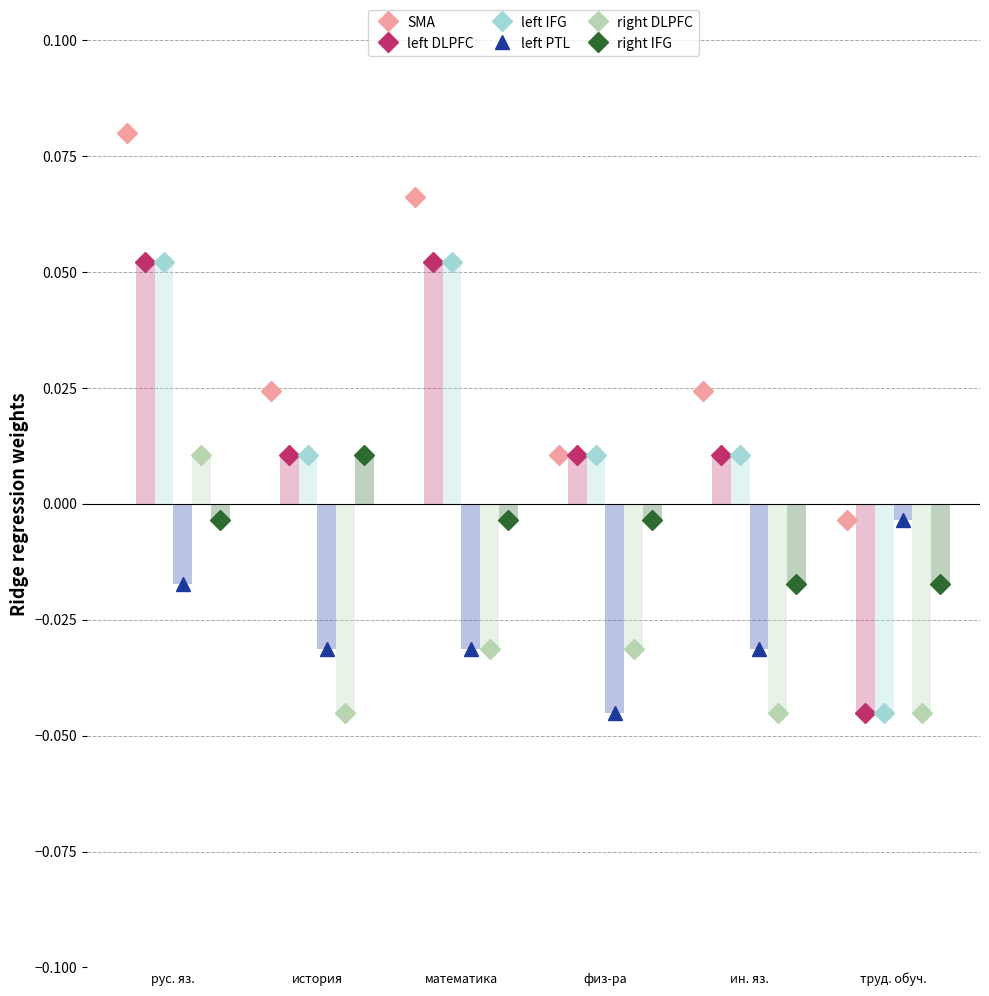

At which category is the sum across all series the highest?

рус. яз.